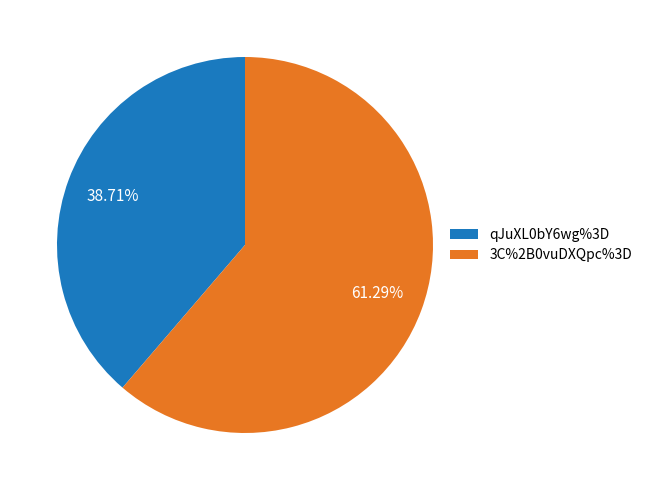

Is it true that qJuXL0bY6wg%3D is 39% of the pie?

True